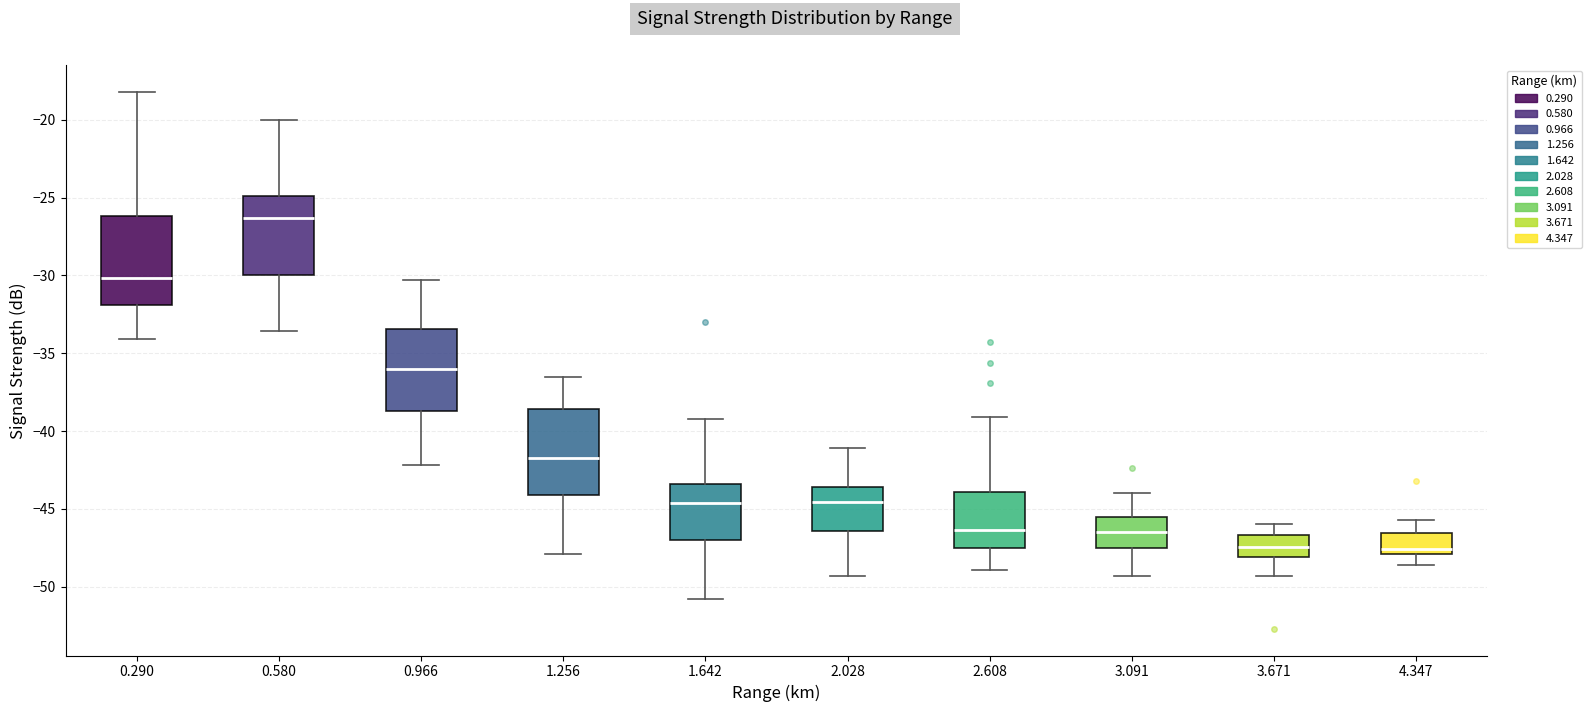

Reading left to right, transcribe this box plot: for each box, give where its median line is, the range the box spans, and where its two whiskers end, as read against the y-axis. The values are not printed on the chart, so give them approximately, as read against the axis.

0.290: median -30.0, box -32.0 to -26.0, whiskers -34.0 to -18.0
0.580: median -26.5, box -30.0 to -25.0, whiskers -33.5 to -20.0
0.966: median -36.0, box -38.5 to -33.5, whiskers -42.0 to -30.5
1.256: median -41.5, box -44.0 to -38.5, whiskers -48.0 to -36.5
1.642: median -44.5, box -47.0 to -43.5, whiskers -51.0 to -39.0
2.028: median -44.5, box -46.5 to -43.5, whiskers -49.5 to -41.0
2.608: median -46.5, box -47.5 to -44.0, whiskers -49.0 to -39.0
3.091: median -46.5, box -47.5 to -45.5, whiskers -49.5 to -44.0
3.671: median -47.5, box -48.0 to -46.5, whiskers -49.5 to -46.0
4.347: median -47.5, box -48.0 to -46.5, whiskers -48.5 to -45.5